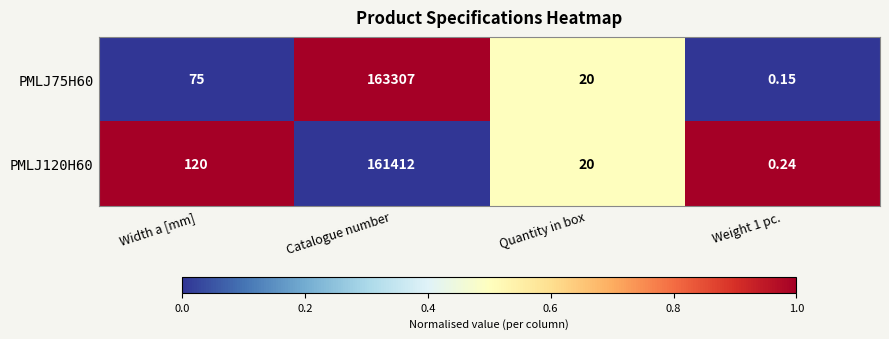

At which category is the sum across all series the highest?

Catalogue number